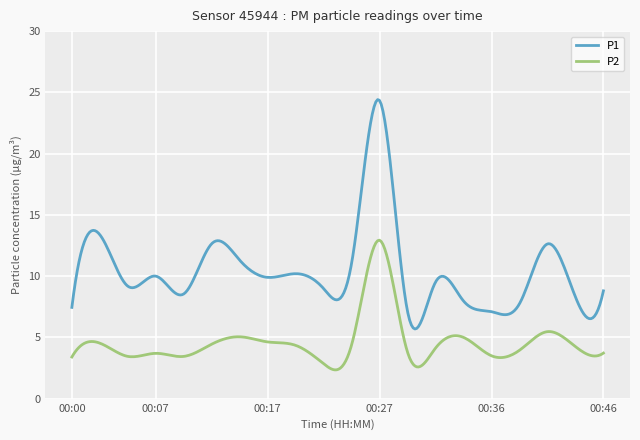

Which series has the largest range (max minus min)?

P1